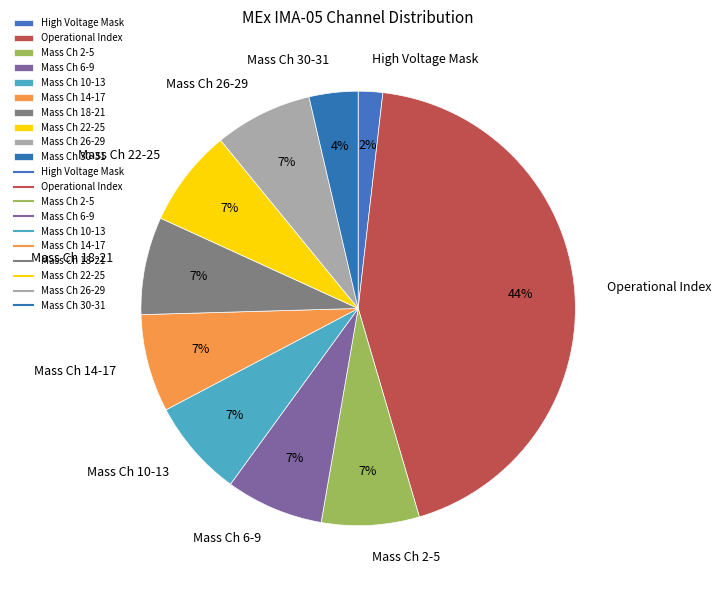

Which category has the smallest portion of the pie?

High Voltage Mask